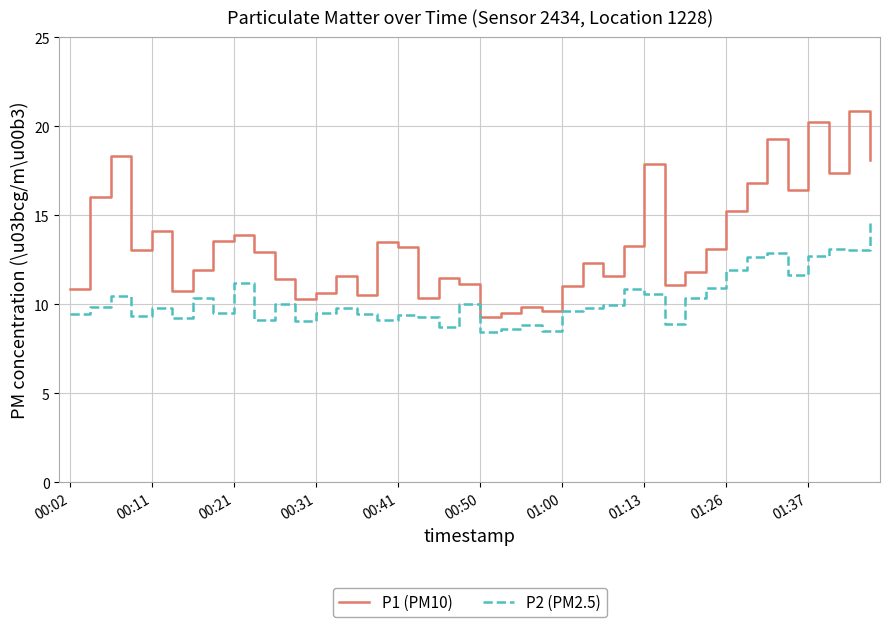

What is the greatest value displayed?

20.9